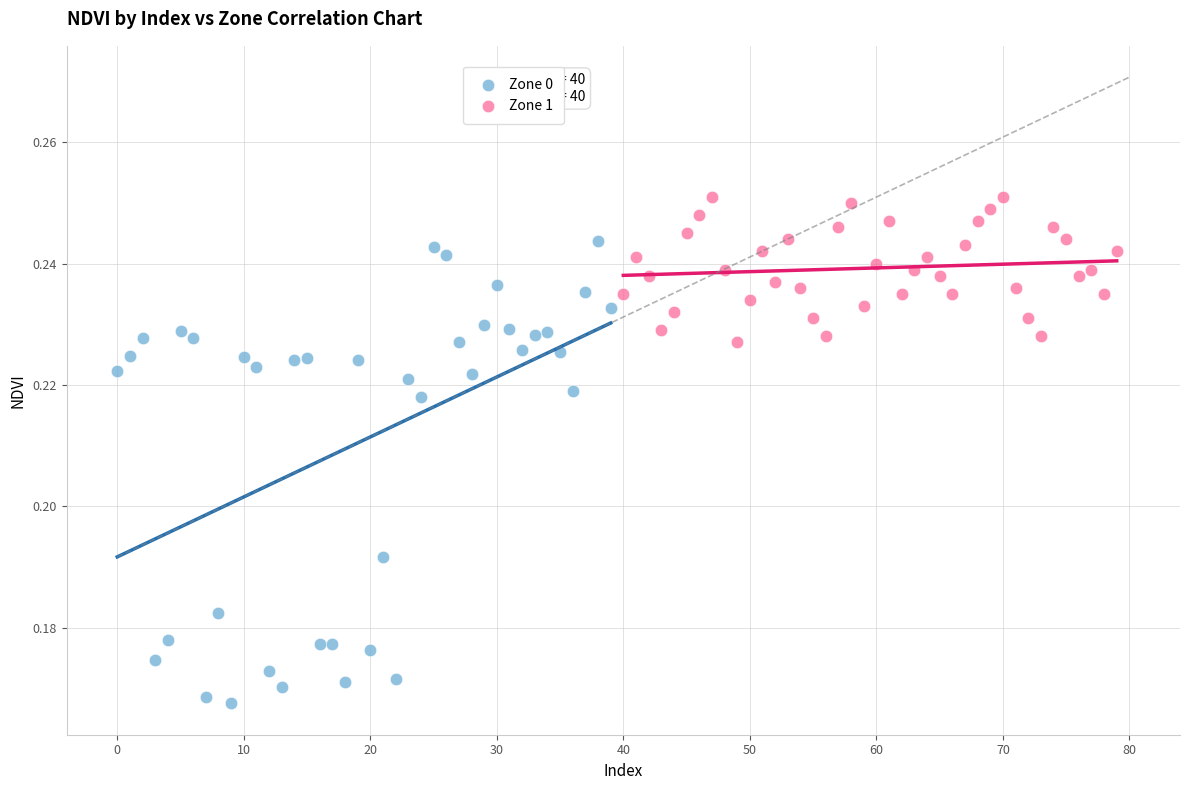

Which series reaches the maximum Y coordinate?

Zone 1